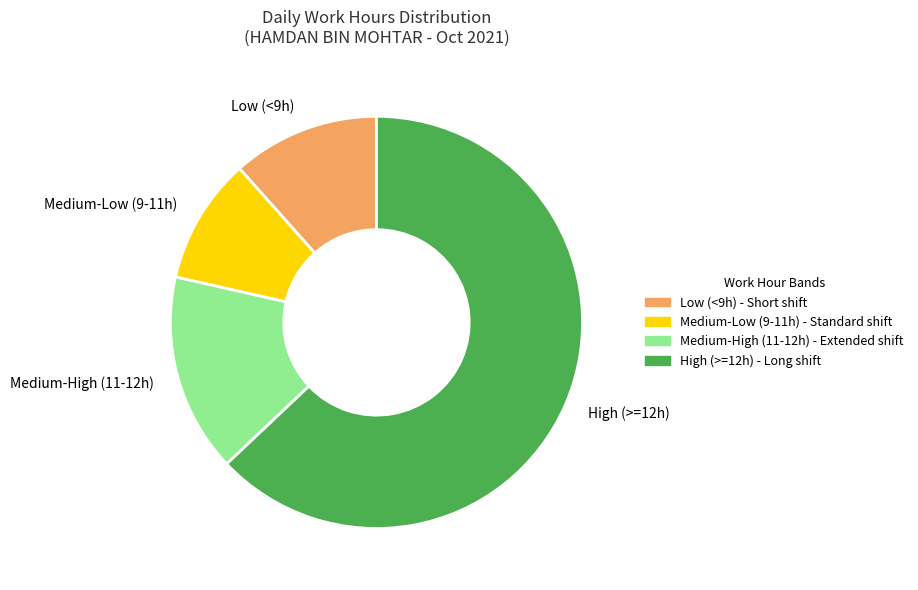

Which category has the biggest portion of the pie?

High (>=12h)